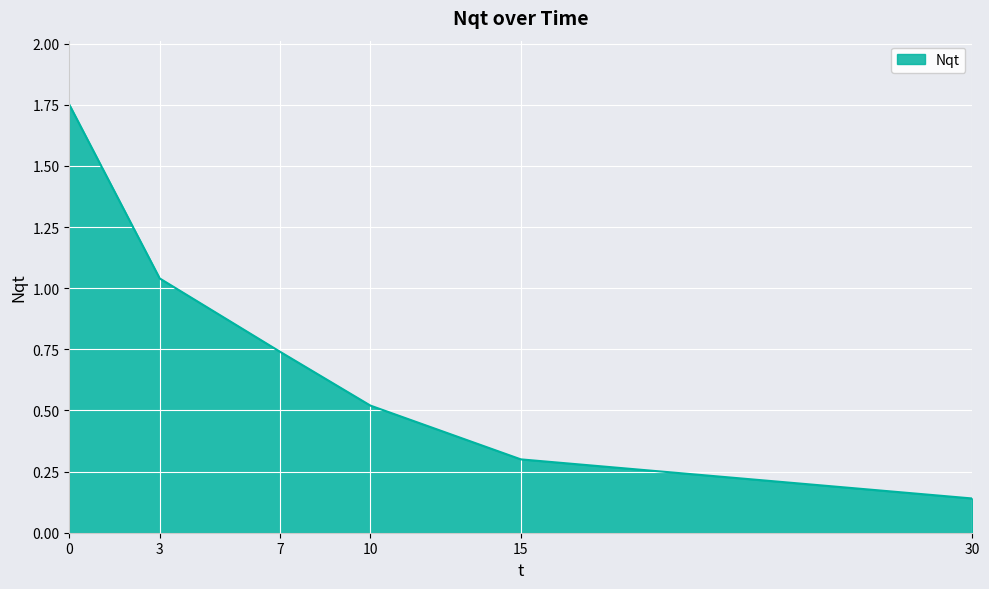

Between 3 and 15, which is larger?

3